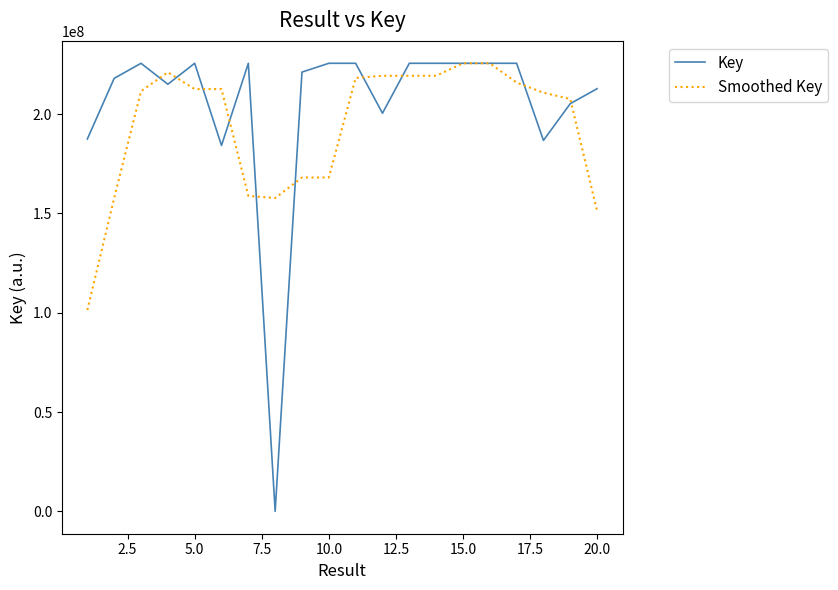

How many categories are shown in the chart?

20